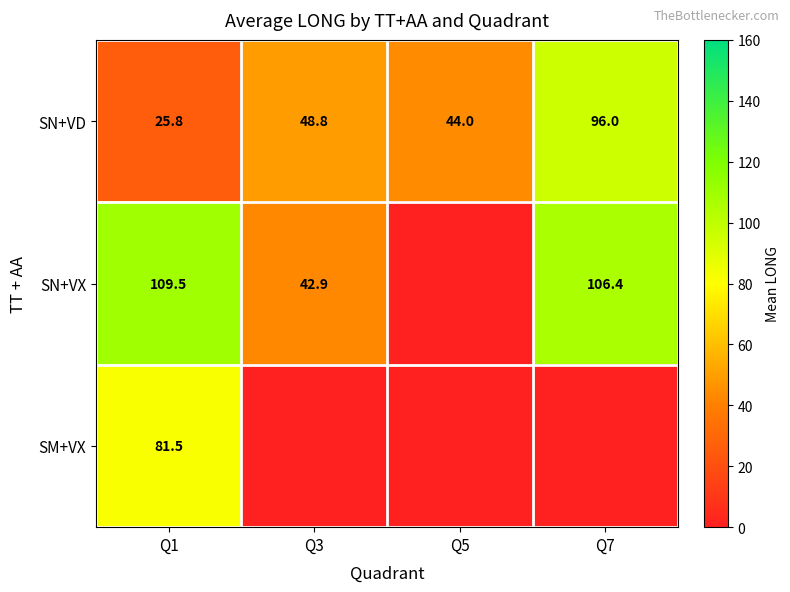

Count the number of categories in the chart.

4